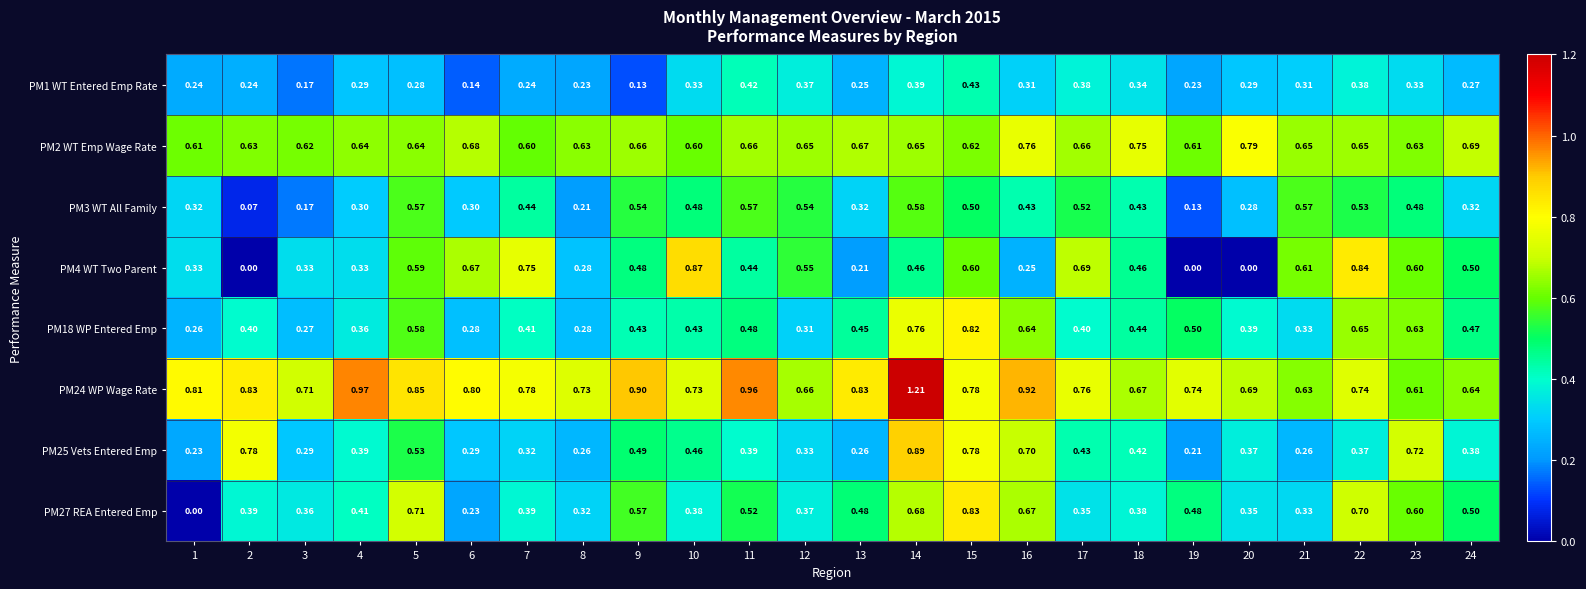

Which series has the widest spread of values?

PM4 WT Two Parent